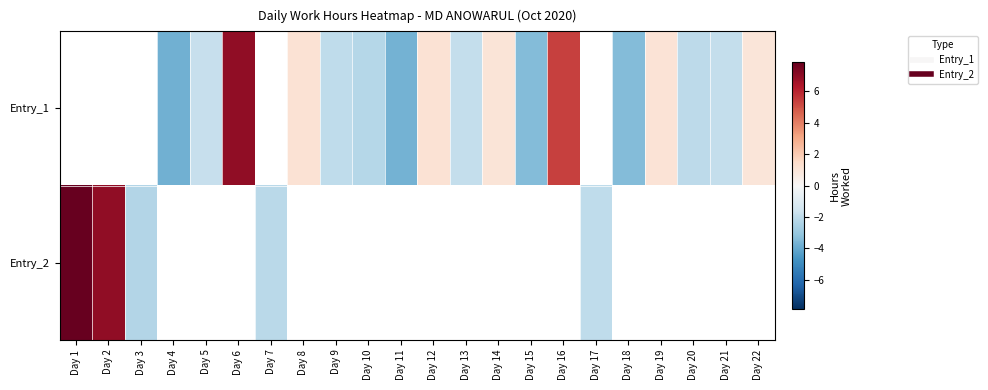

Between Day 2 and Day 16, which is larger?

Day 16